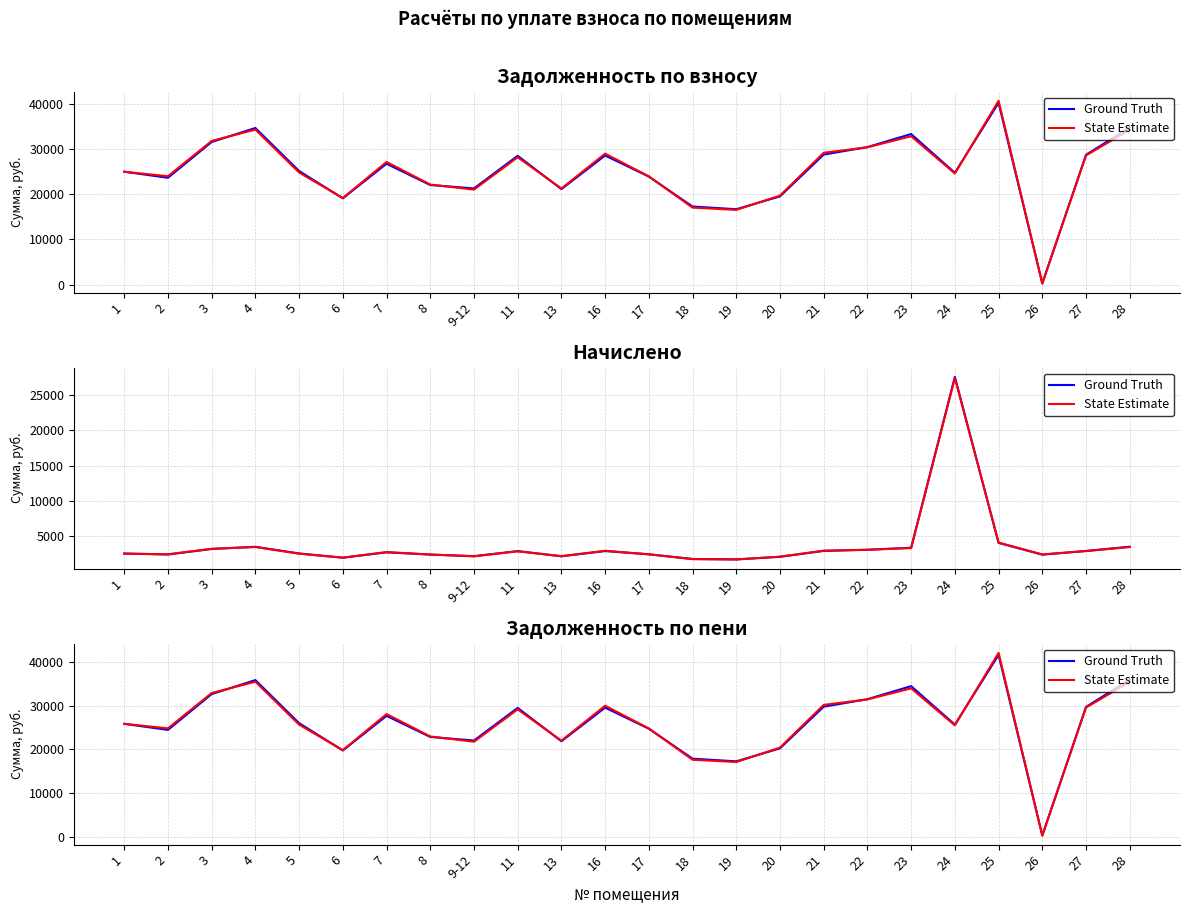

How many interior local valleys does the State Estimate series have?

7